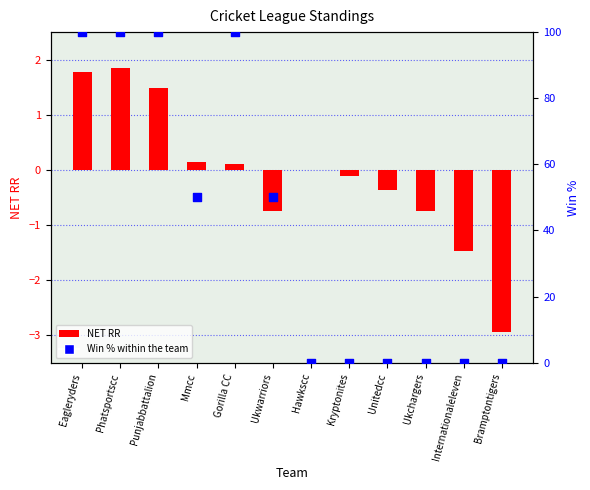

Between Ukwarriors and Gorilla CC, which is larger?

Gorilla CC